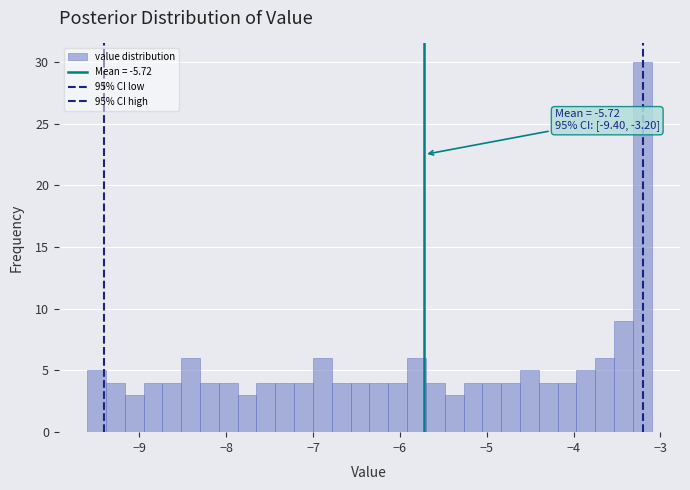

Around what value on the x-axis is the tallest bar? Give the approximate position of its centre, as read against the axis.

-3.2